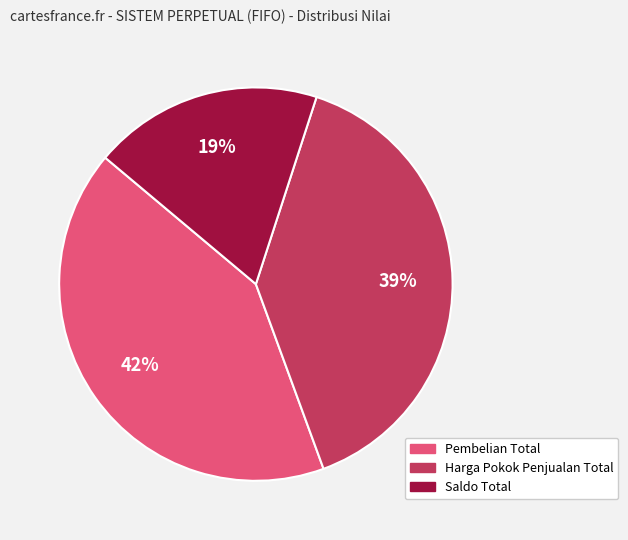

To the nearest percent, what portion does Pembelian Total represent?

42%